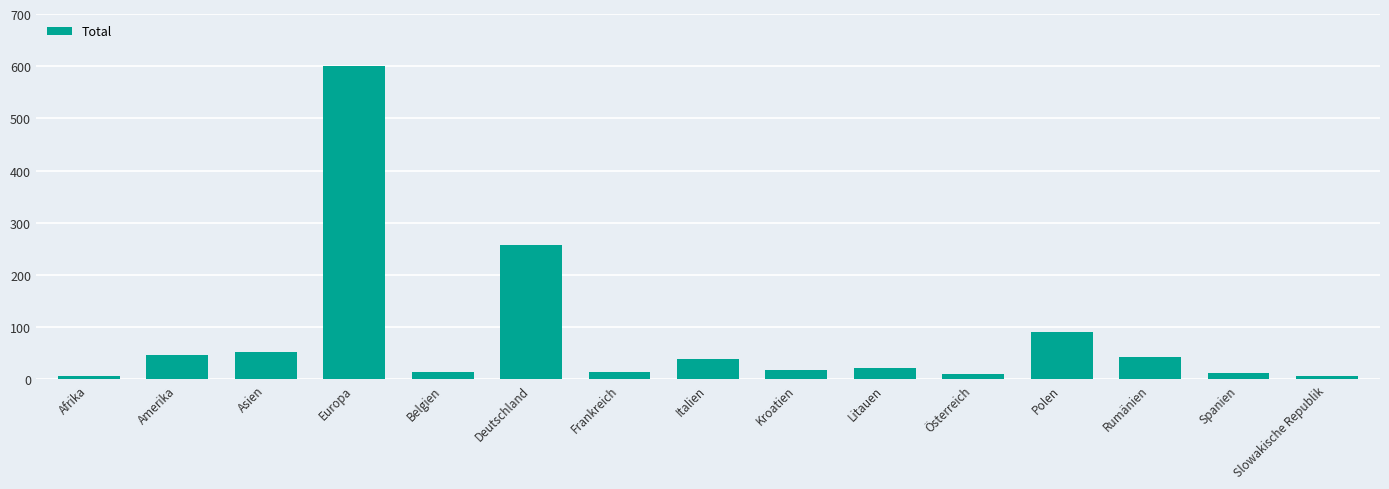

Which category has the highest value across all series?

Europa